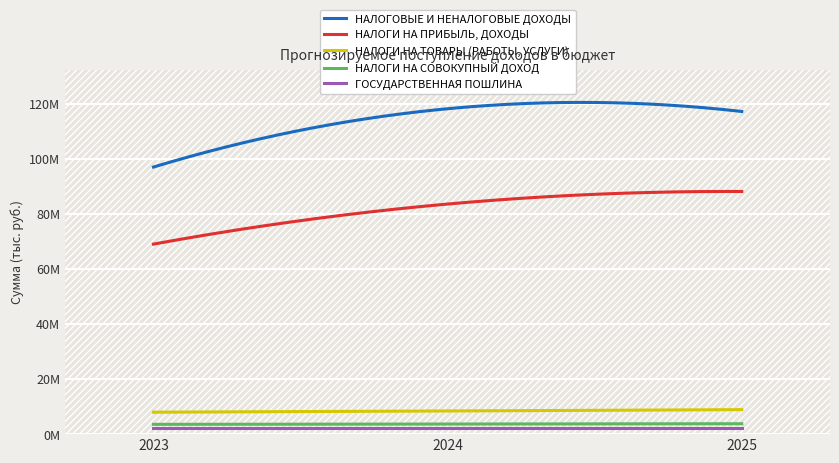

Which series has the largest range (max minus min)?

НАЛОГОВЫЕ И НЕНАЛОГОВЫЕ ДОХОДЫ